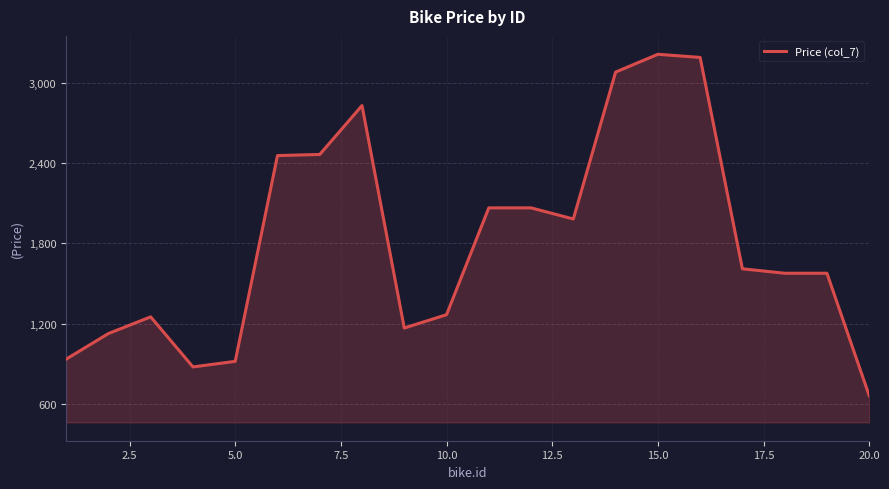

What is the difference between the maximum and minimum values?

2556.7